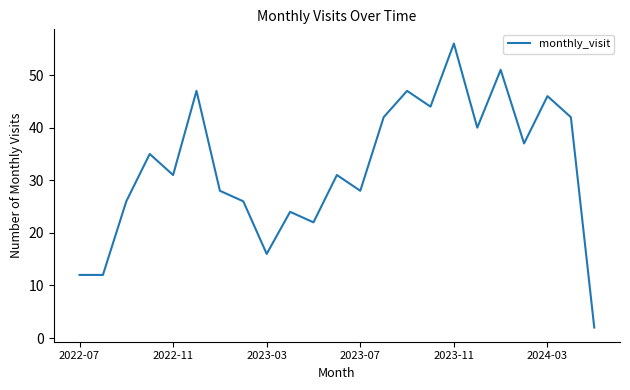

Count the number of data series in this chart.

1